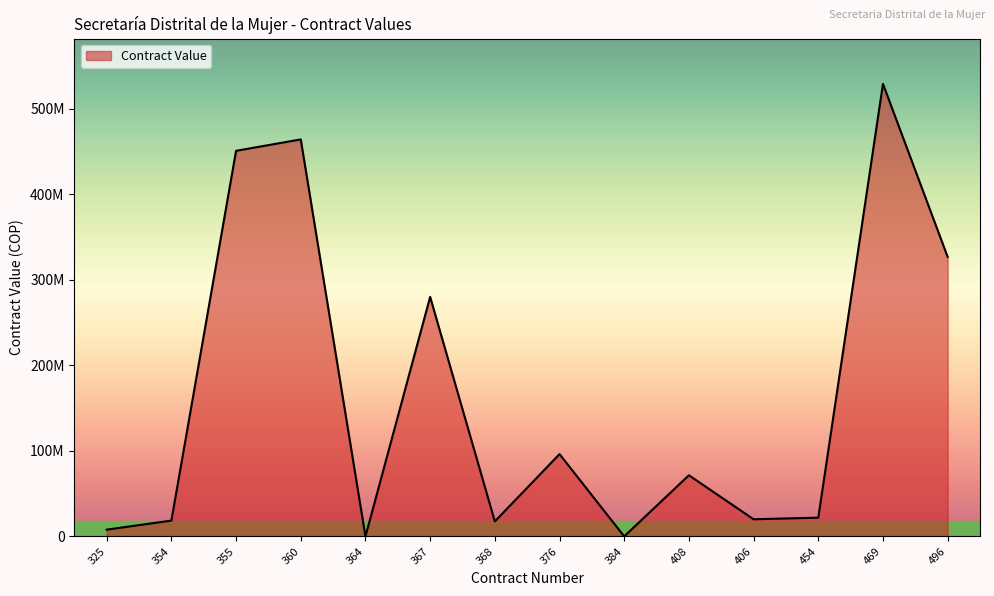

Does the chart display data point markers on the line(s)?

No